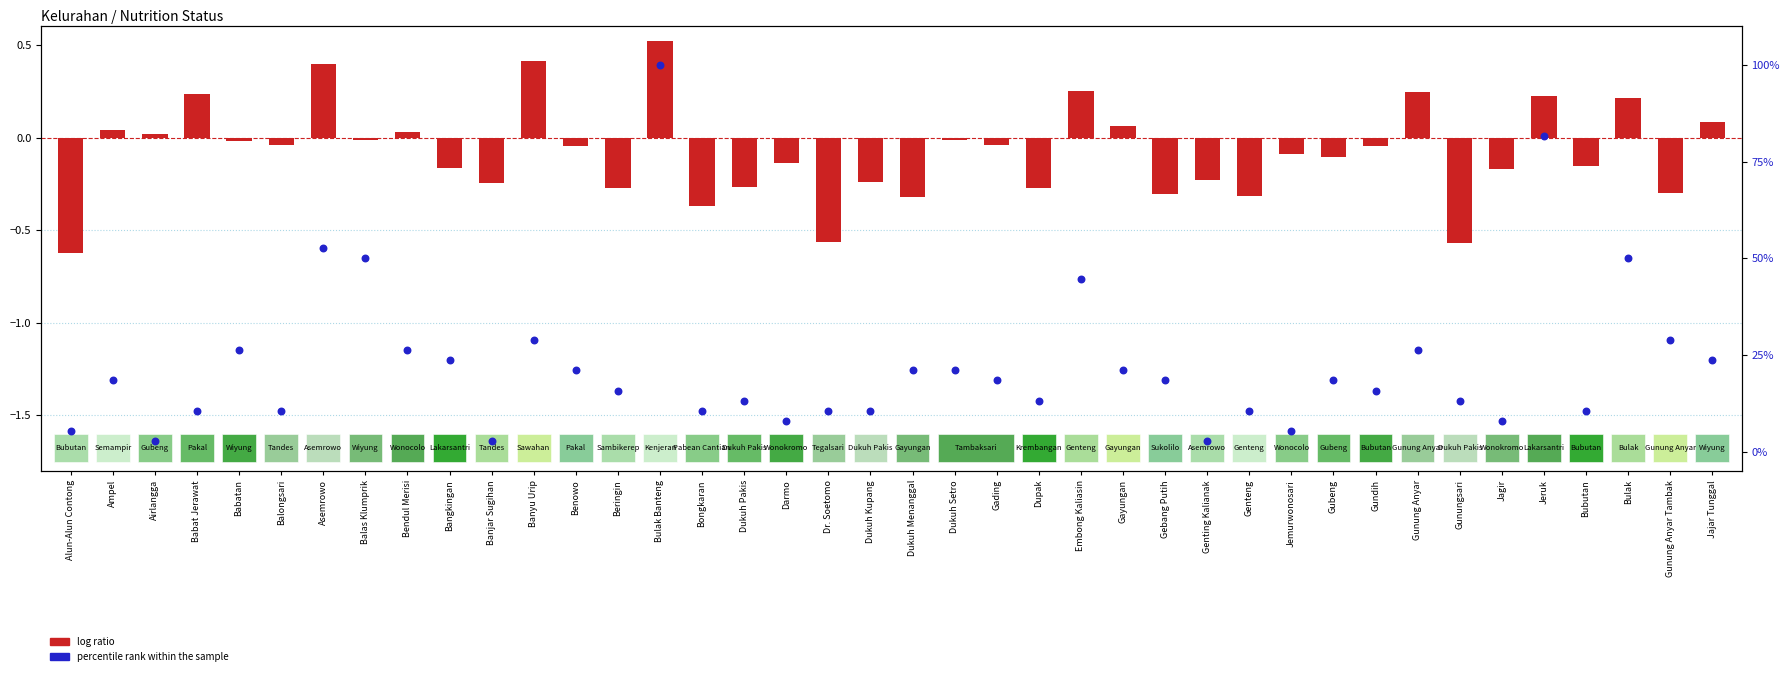

At how many categories does at least one series exceed 56?

2